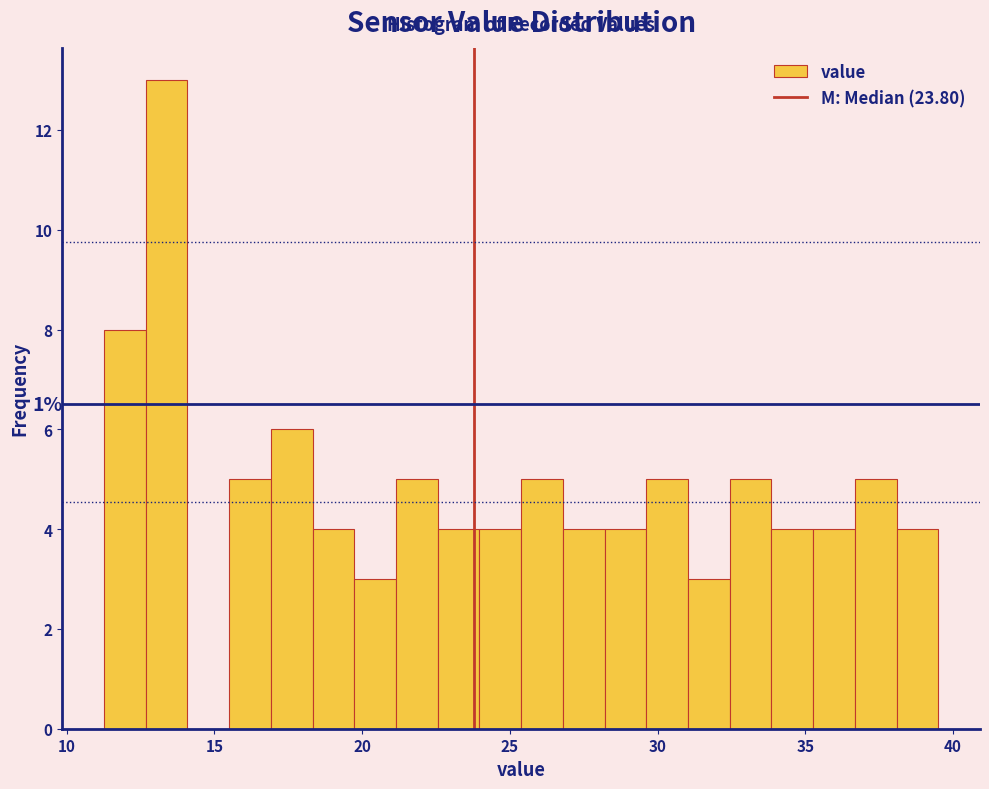

Around what value on the x-axis is the tallest bar? Give the approximate position of its centre, as read against the axis.

13.5